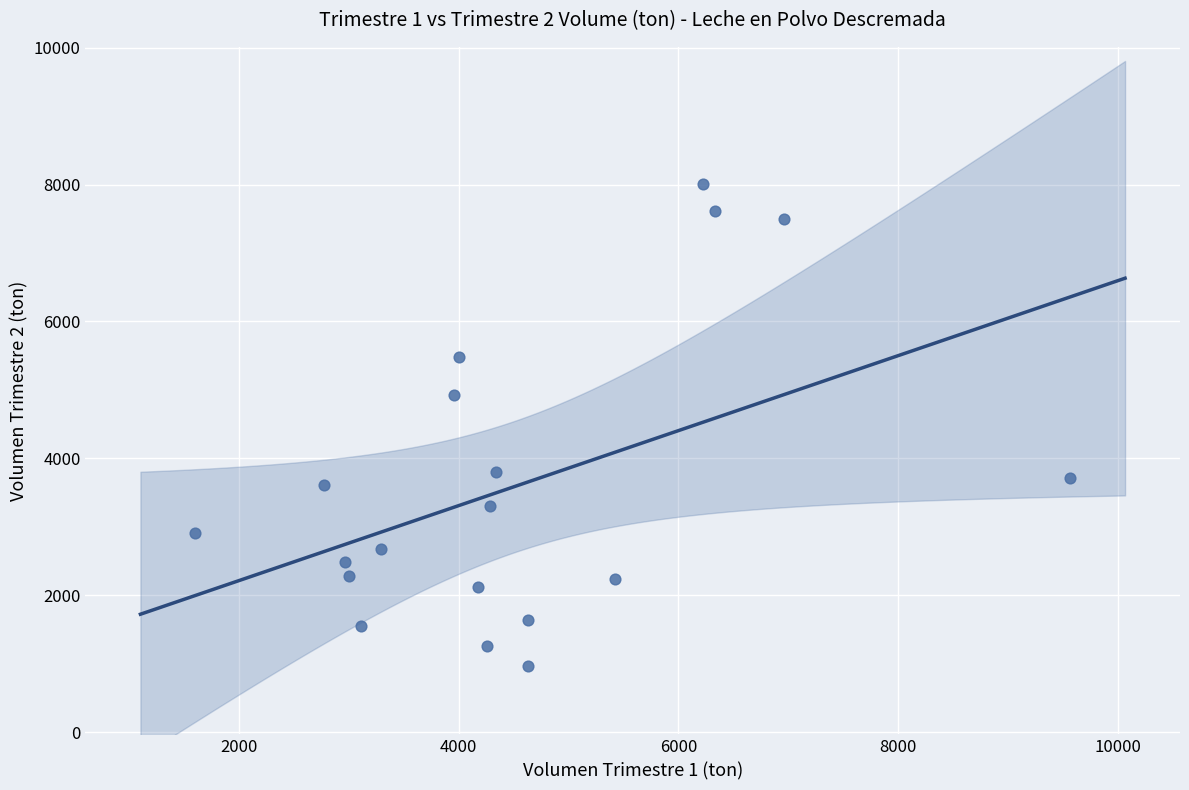

What Y value in the scatter plot is closest to 4490?

4933.3